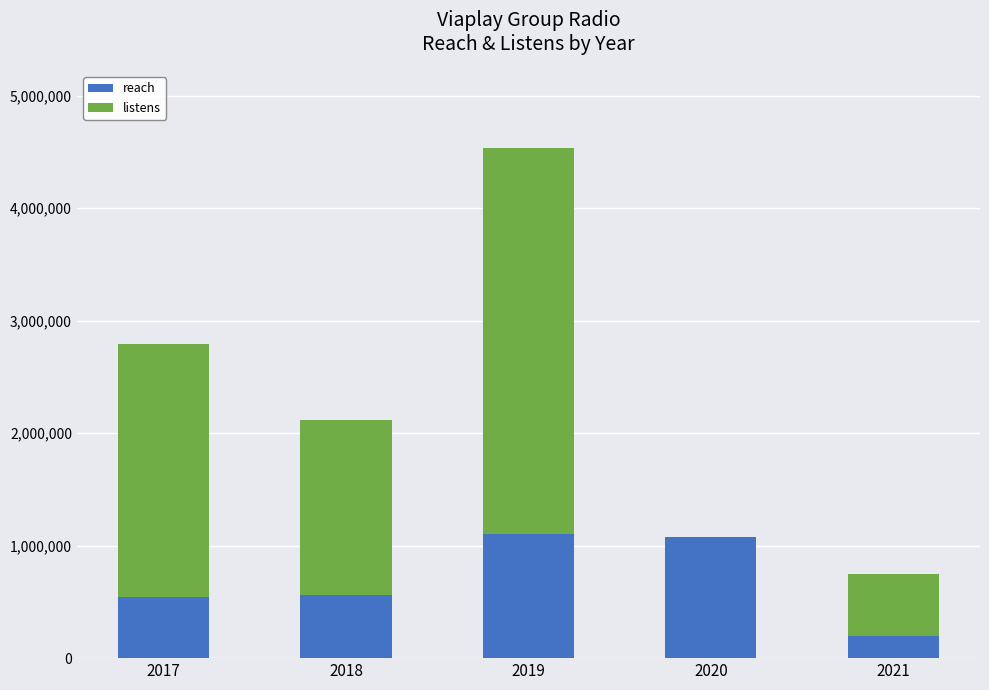

The value of reach at 2018 is 934548. True or false?

False